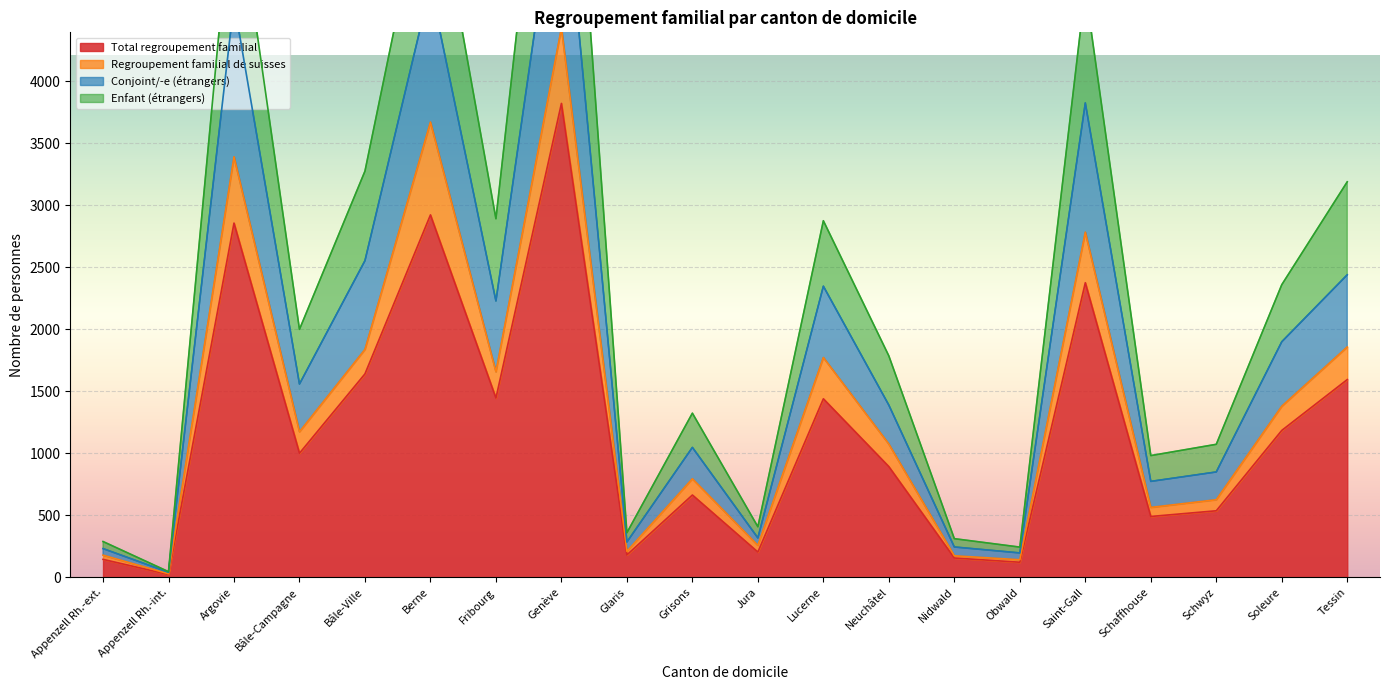

Between Genève and Schwyz, which is larger?

Genève